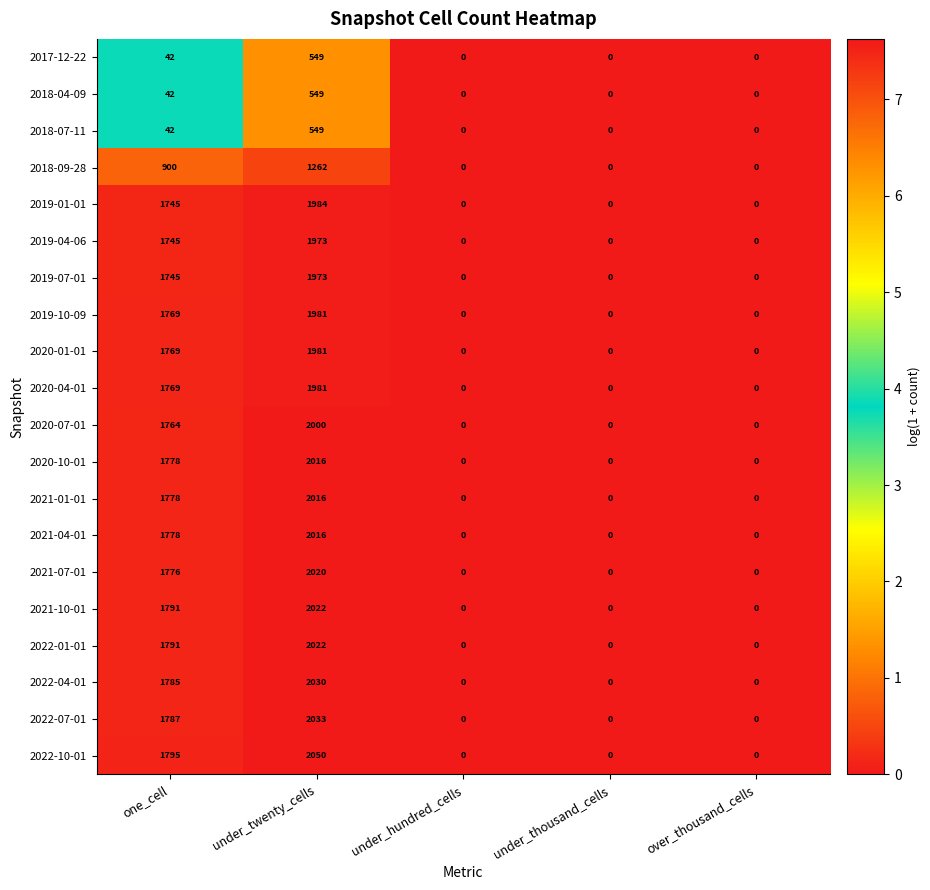

Which category has the highest value in the 2022-04-01 series?

under_twenty_cells